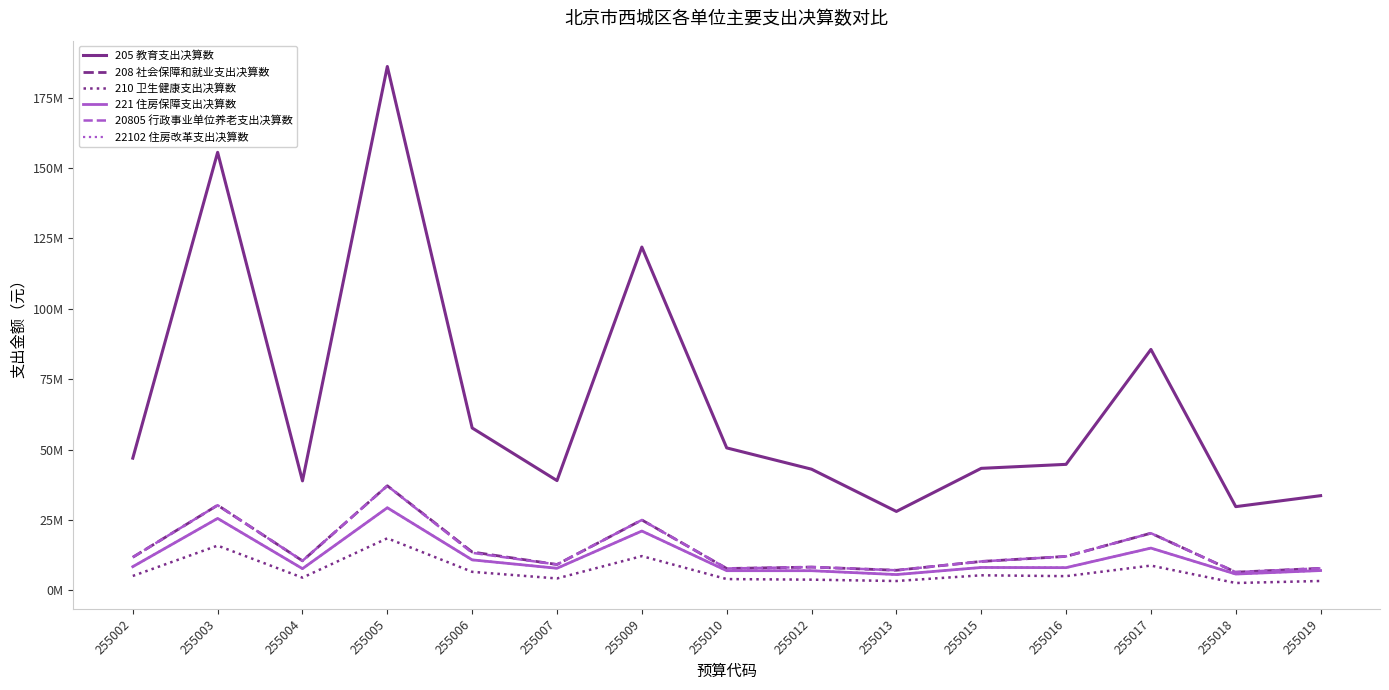

Which series has the widest spread of values?

205 教育支出决算数